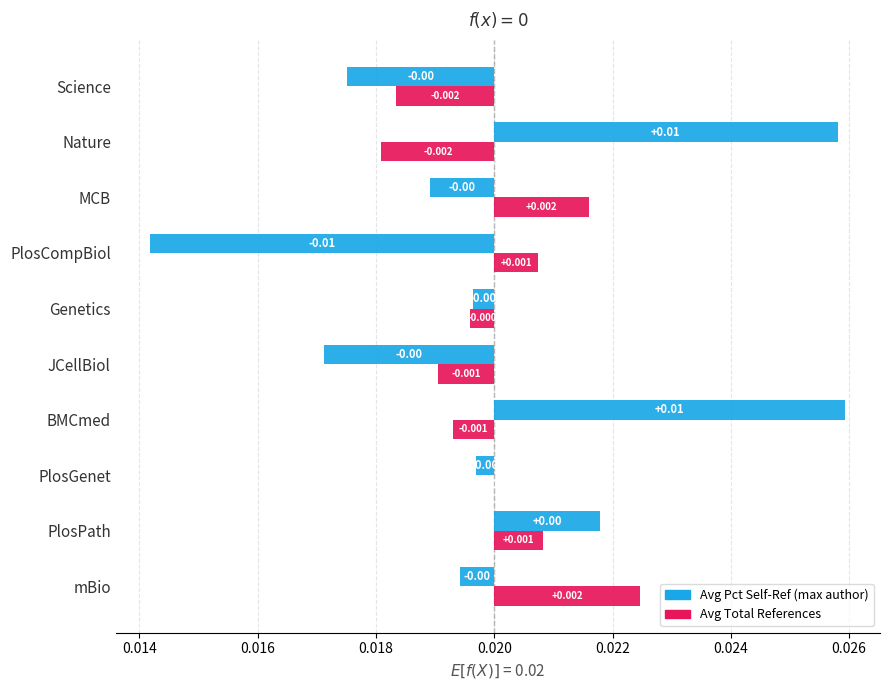

The Avg Pct Self-Ref (max author) series shows -0.0 at mBio. True or false?

False